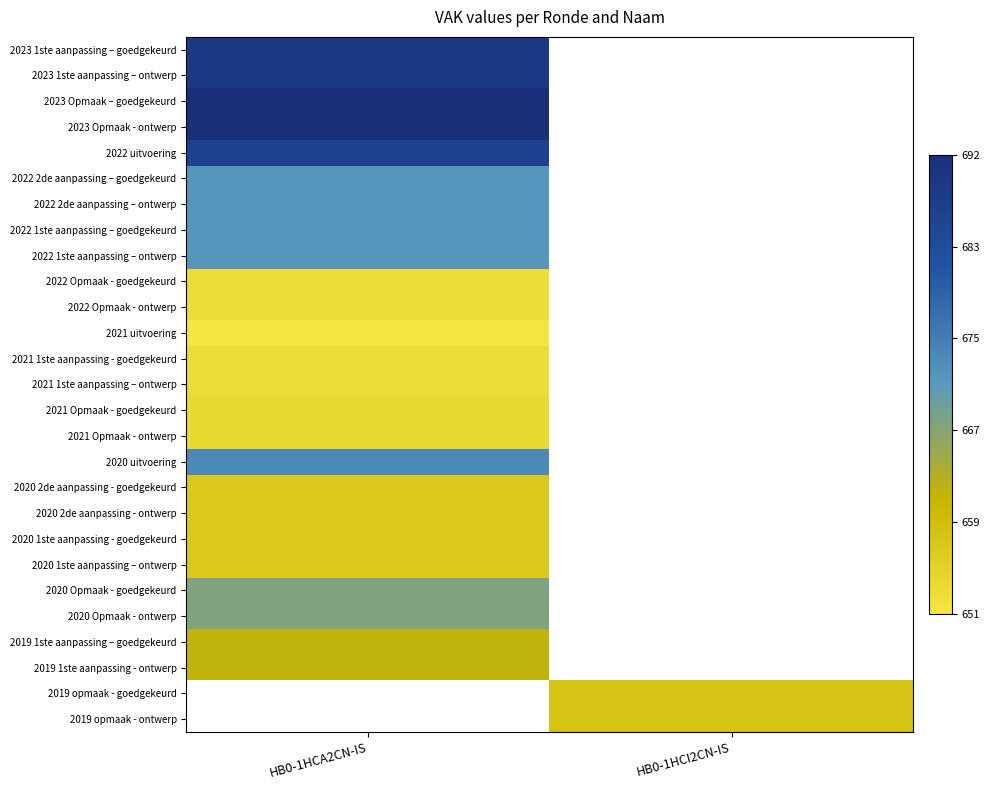

Is the value of 2022 2de aanpassing – goedgekeurd at HB0-1HCI2CN-IS greater than the value of 2020 2de aanpassing - goedgekeurd at HB0-1HCA2CN-IS?

No